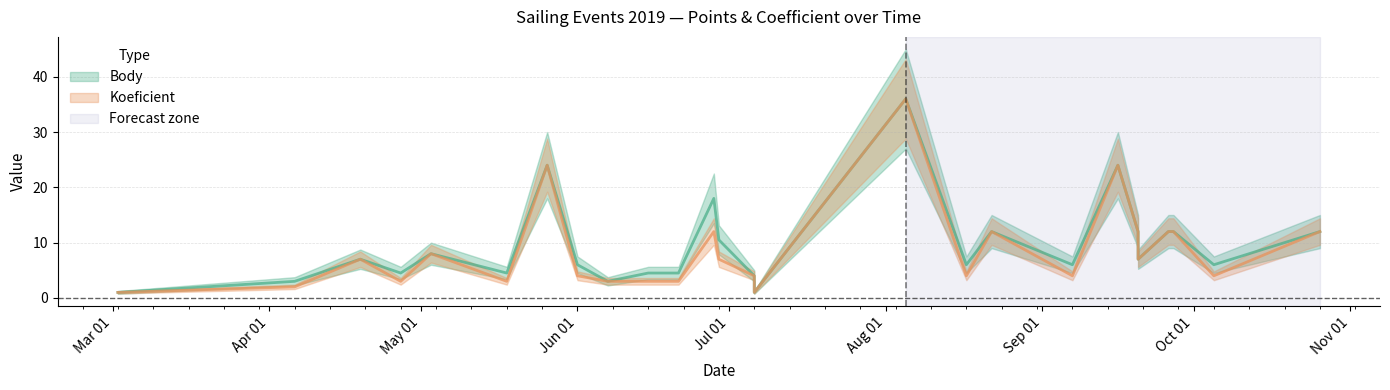

Which series has the largest total across all categories?

Body